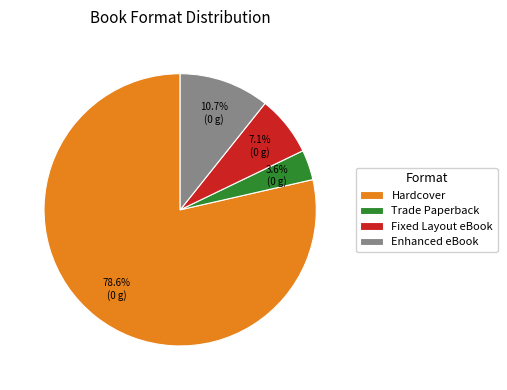

To the nearest percent, what portion does Hardcover represent?

79%